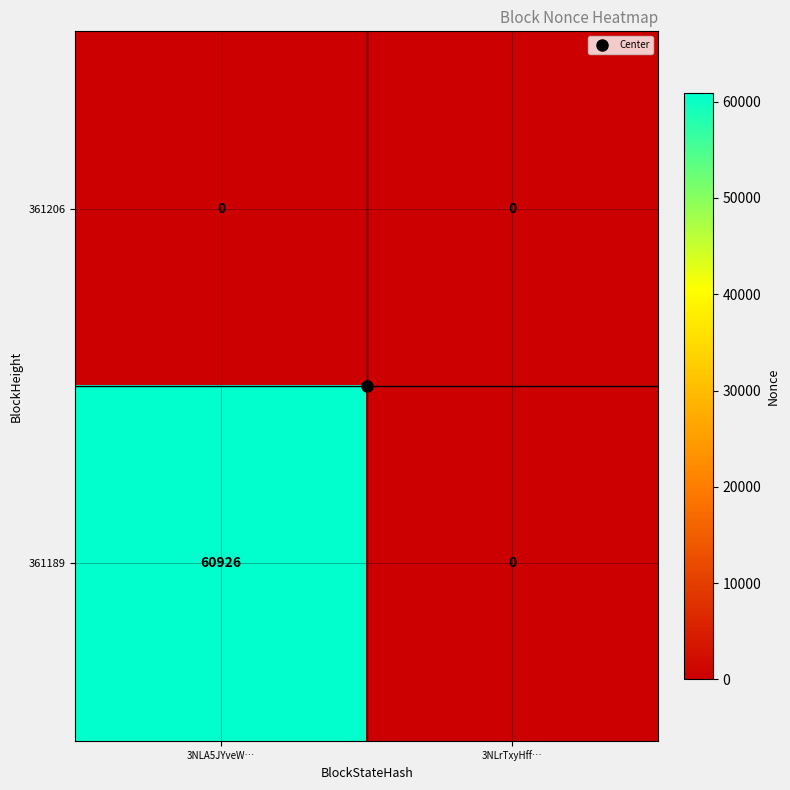

Between 3NLA5JYveW… and 3NLrTxyHff…, which series saw the biggest shift?

361189